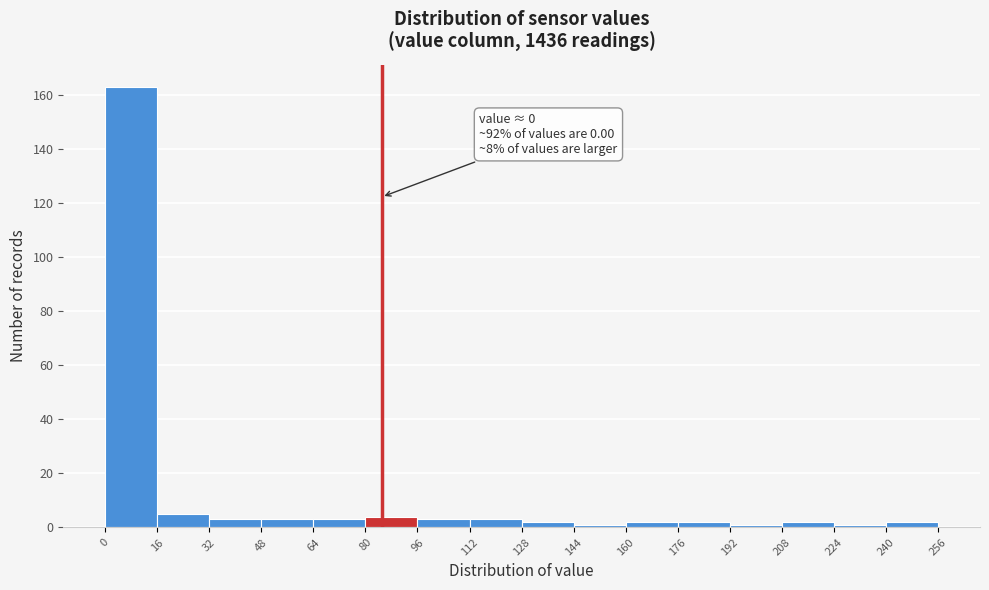

Which range on the x-axis has the tallest bar?

0 to 16